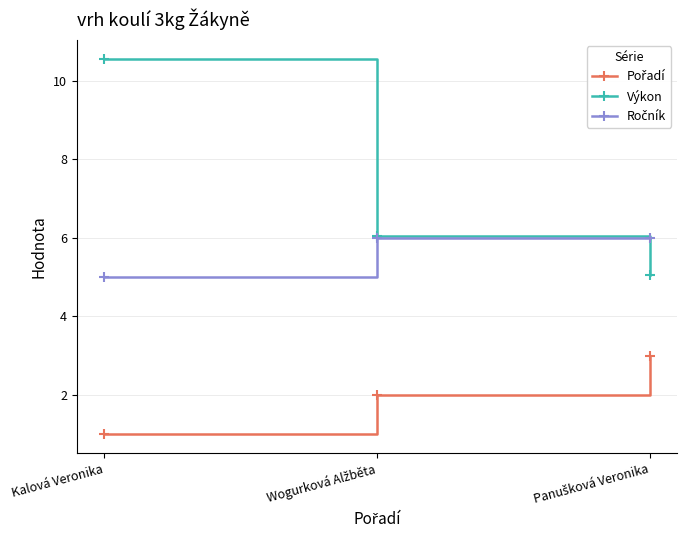

What is the maximum value for Výkon?

10.6